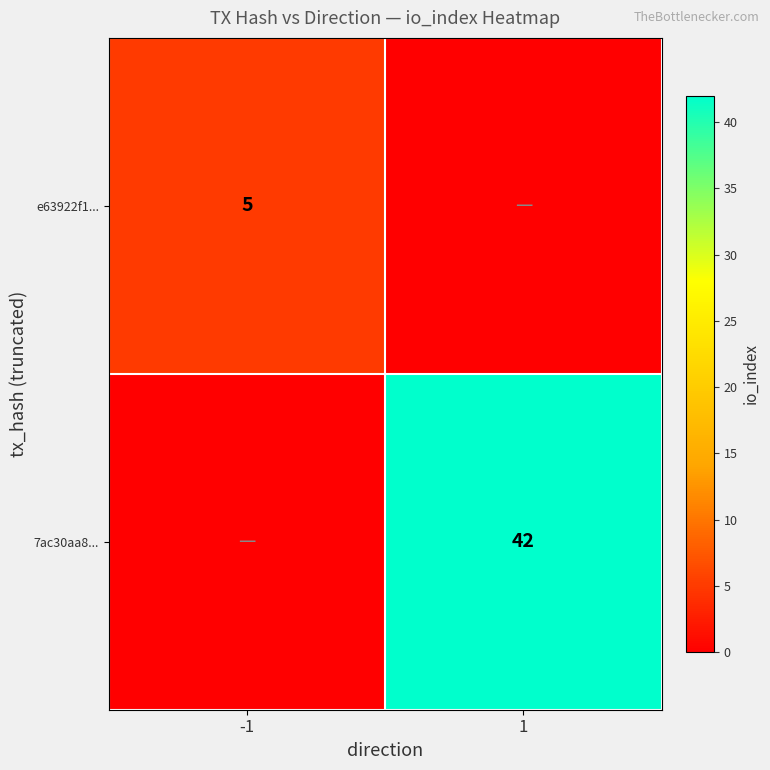

The value of e63922f1... at -1 is 9. True or false?

False